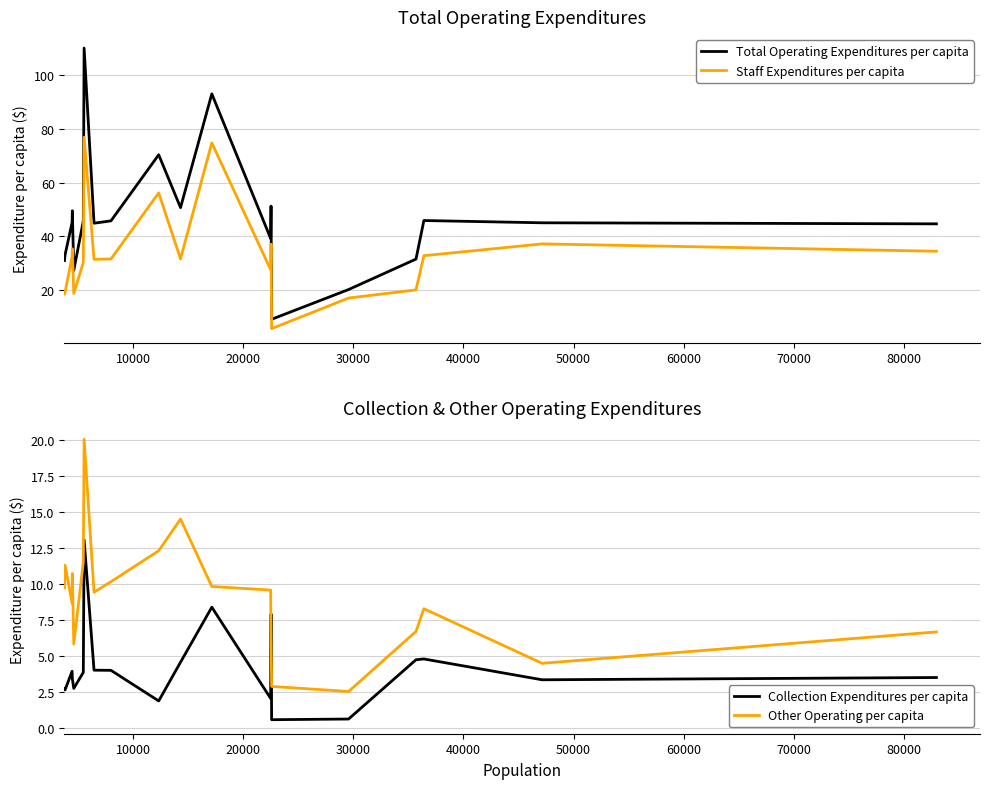

True or false: Staff Expenditures per capita and Total Operating Expenditures per capita intersect in this chart.

False